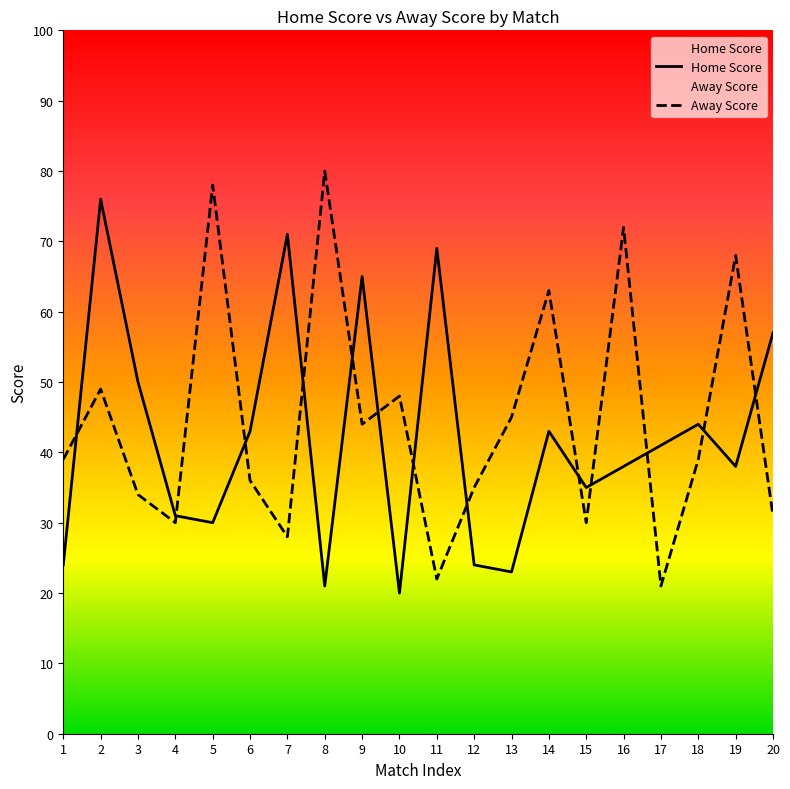

How many categories are shown in the chart?

20